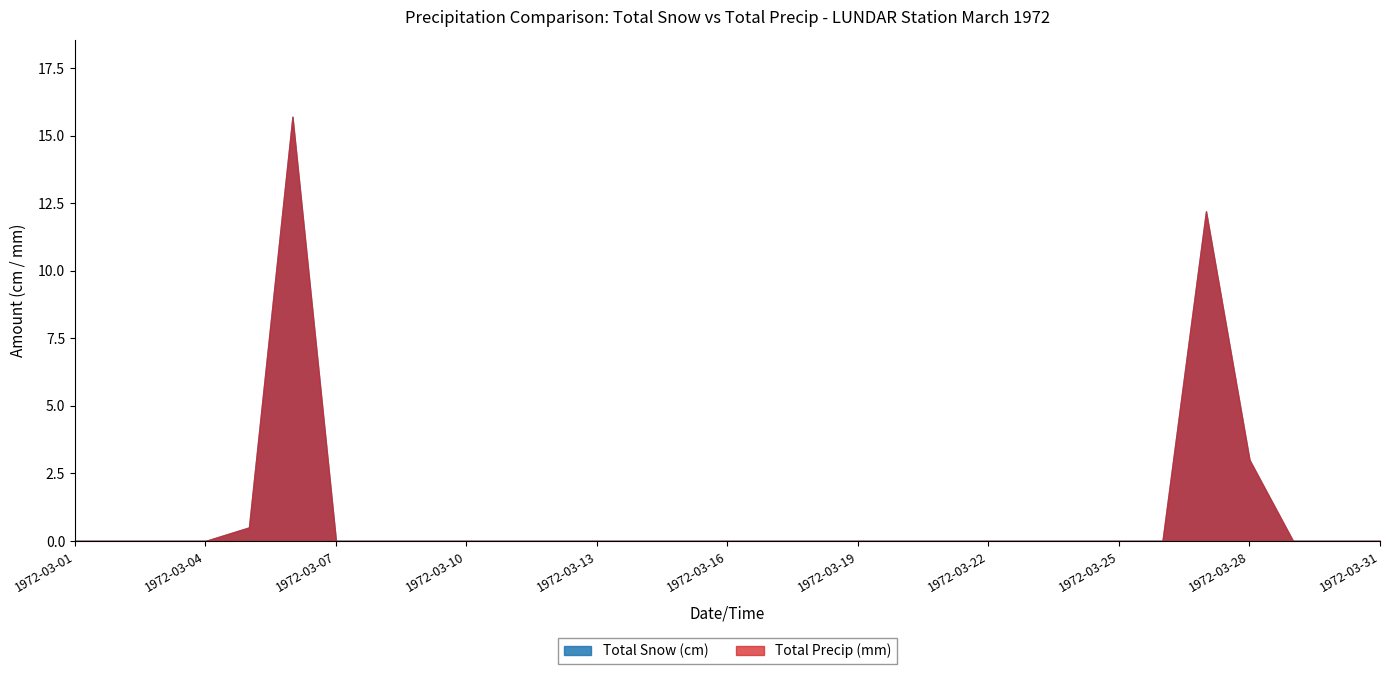

The Total Precip (mm) series shows 0.0 at 1972-03-24. True or false?

True